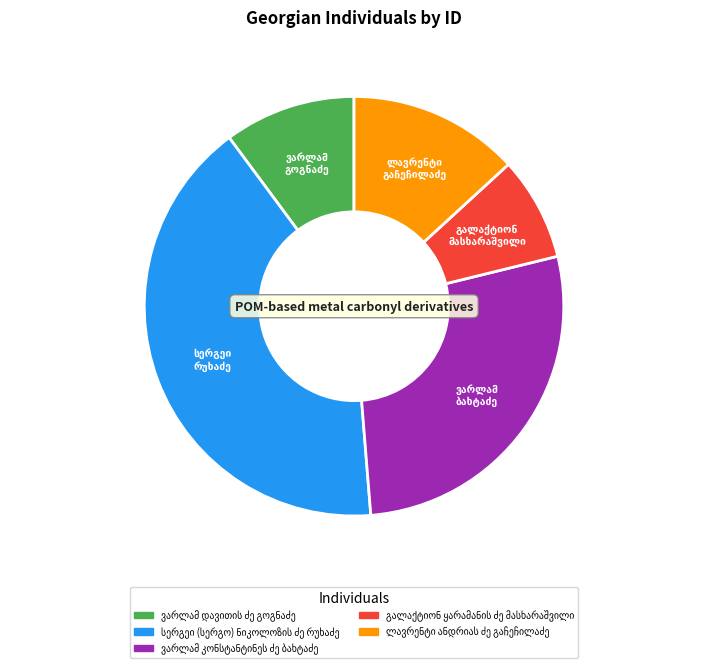

Is there any slice that represents more than half of the pie?

No